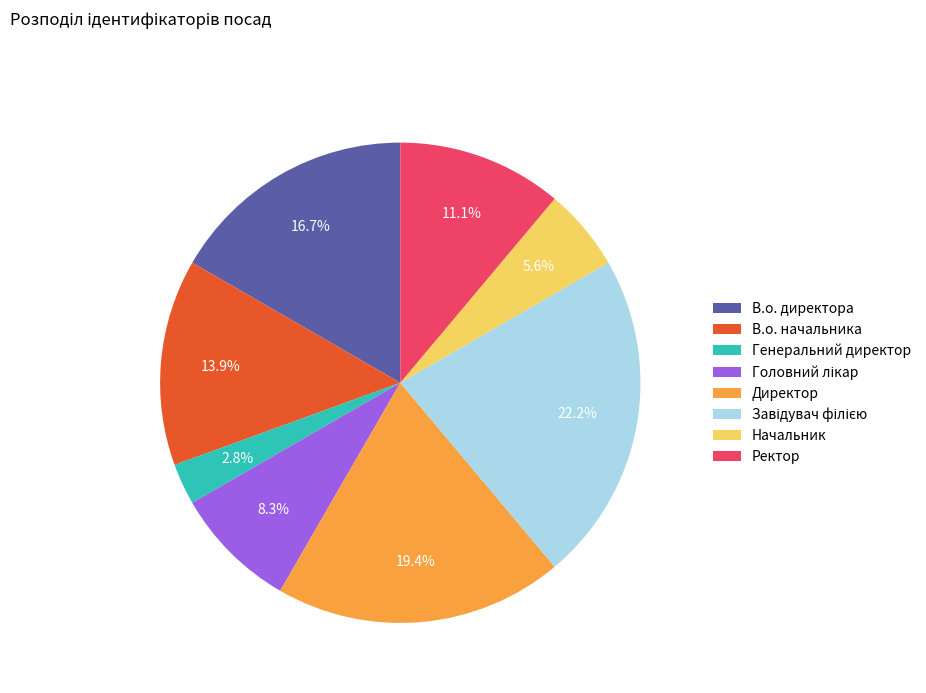

To the nearest percent, what is the difference between the largest and smallest slice percentages?

19%